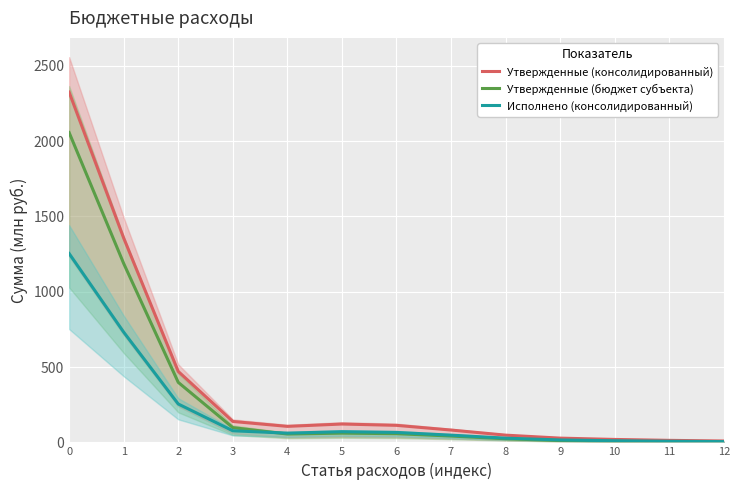

Is it true that Исполнено (консолидированный) equals 70.8 at 5?

True